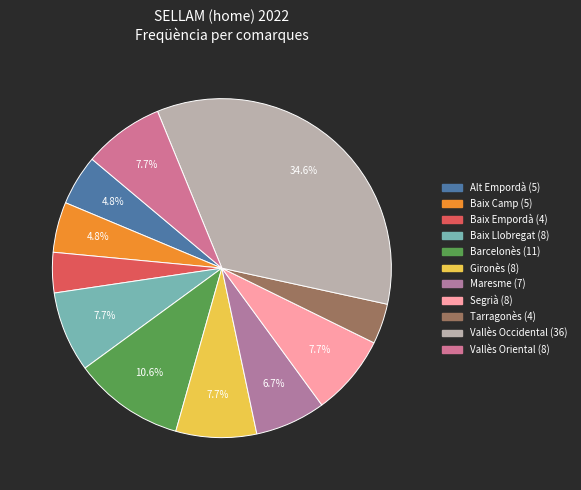

To the nearest percent, what percentage of the pie is Baix Empordà?

4%